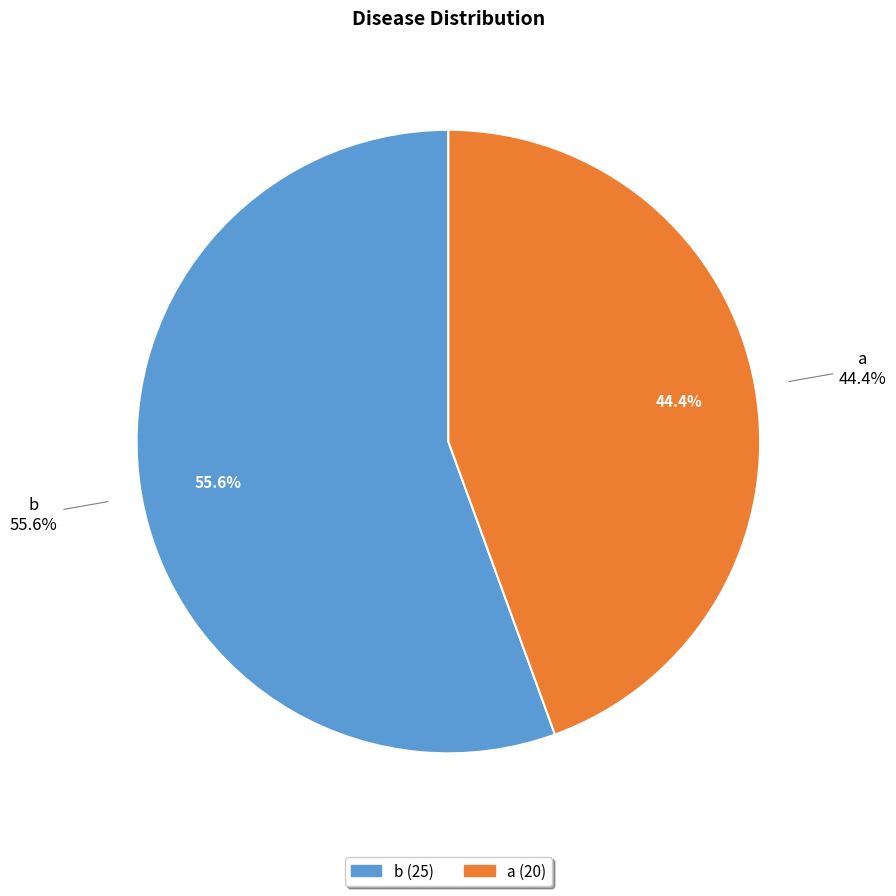

To the nearest percent, what portion does b represent?

56%